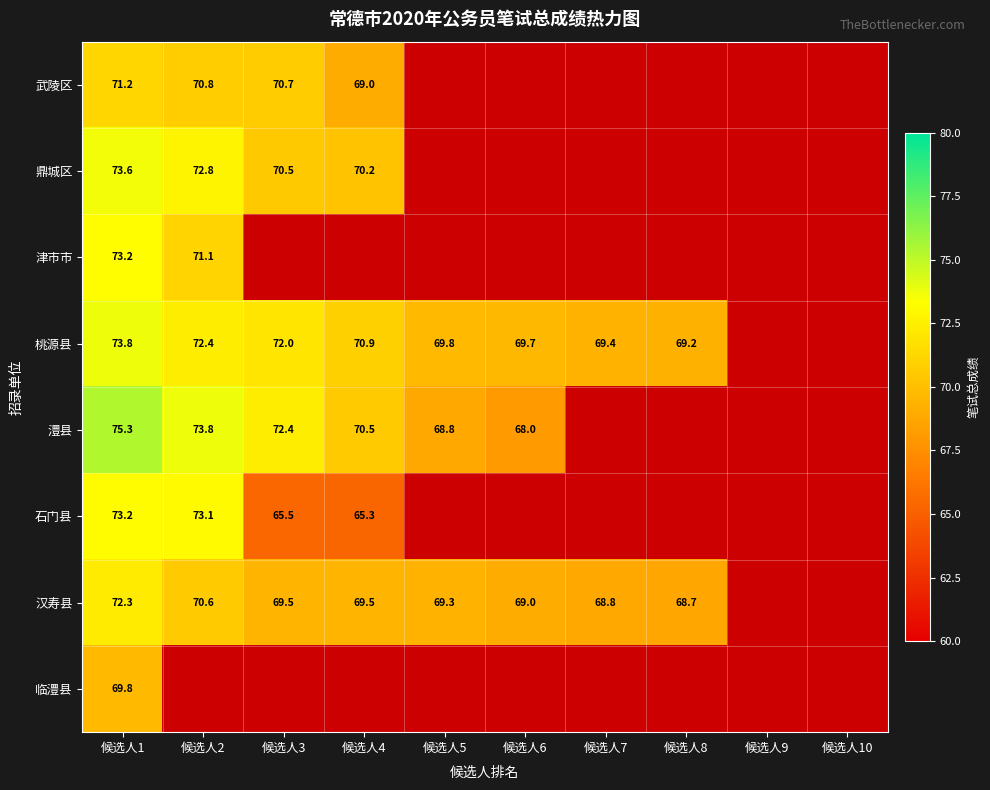

The 桃源县 series shows 28.0 at 候选人7. True or false?

False